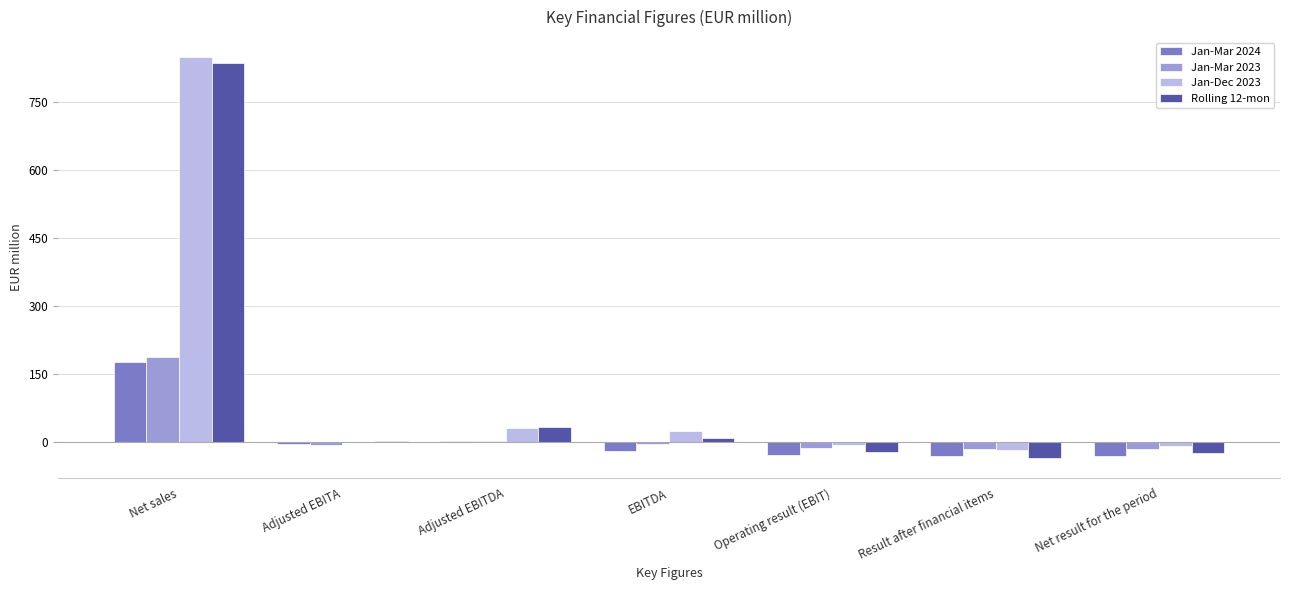

What is the greatest value displayed?

850.1